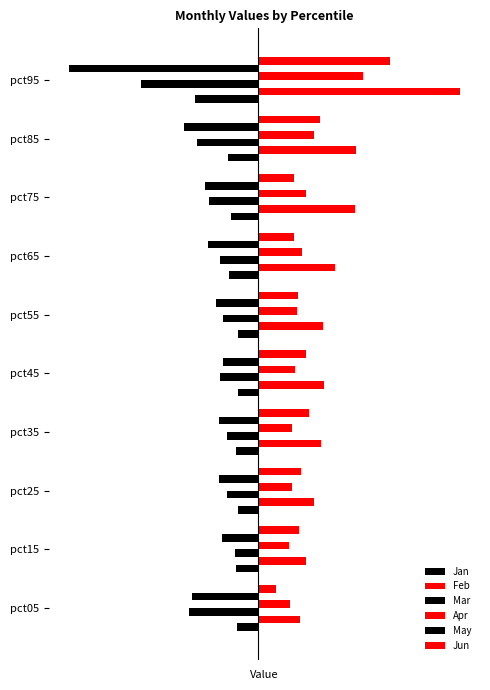

Reading left to right, transcribe all the data shown in this chart.

Jan: -0.0	-0.0	-0.0	-0.0	-0.0	-0.0	-0.1	-0.1	-0.1	-0.1
Feb: 0.1	0.1	0.1	0.1	0.1	0.1	0.2	0.2	0.2	0.4
Mar: -0.1	-0.0	-0.1	-0.1	-0.1	-0.1	-0.1	-0.1	-0.1	-0.3
Apr: 0.1	0.1	0.1	0.1	0.1	0.1	0.1	0.1	0.1	0.2
May: -0.1	-0.1	-0.1	-0.1	-0.1	-0.1	-0.1	-0.1	-0.2	-0.4
Jun: 0.0	0.1	0.1	0.1	0.1	0.1	0.1	0.1	0.1	0.3